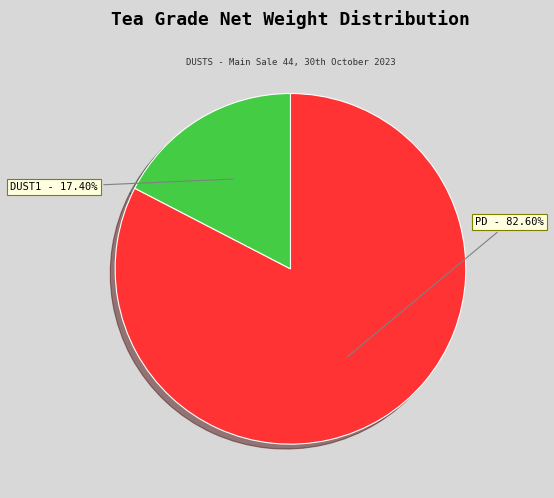

What is the majority slice?

PD - 82.60%